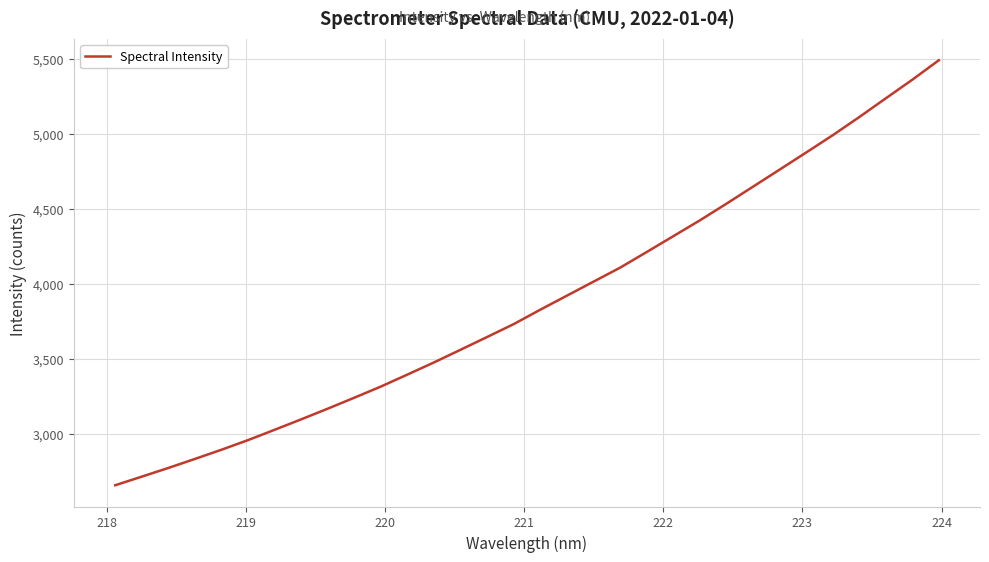

Count the number of data series in this chart.

1